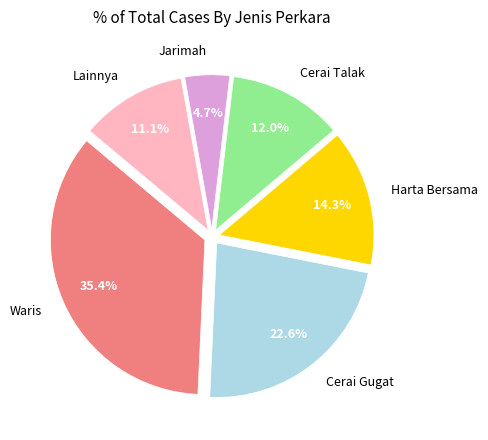

Is the sum of Lainnya and Waris greater than half?

No